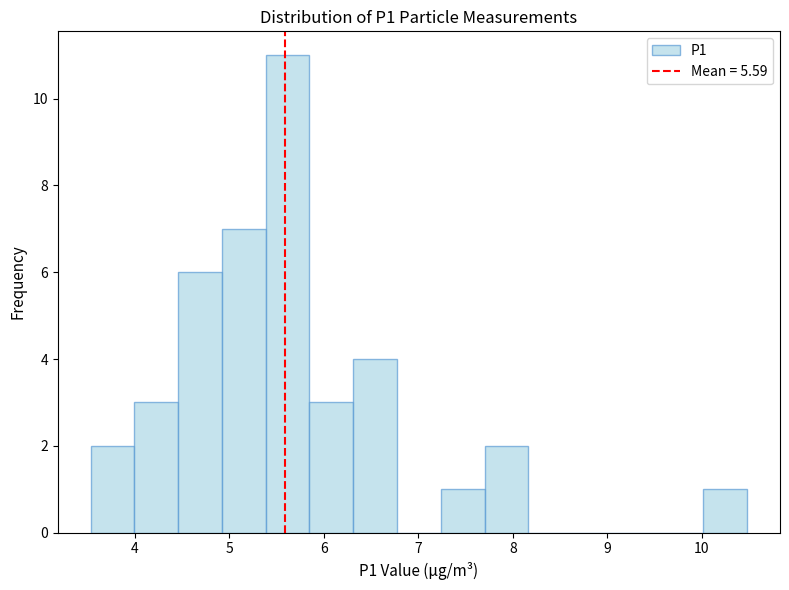

Reading left to right, list every bar in this chart as the range it spans on the x-axis followed by its height. Neither the bar edges nor the heights are printed on the chart, so give them approximately, as read against the axes.

3.5 to 4.0: 2
4.0 to 4.5: 3
4.5 to 4.9: 6
4.9 to 5.4: 7
5.4 to 5.8: 11
5.8 to 6.3: 3
6.3 to 6.8: 4
6.8 to 7.2: 0
7.2 to 7.7: 1
7.7 to 8.2: 2
8.2 to 8.6: 0
8.6 to 9.1: 0
9.1 to 9.6: 0
9.6 to 10.0: 0
10.0 to 10.5: 1